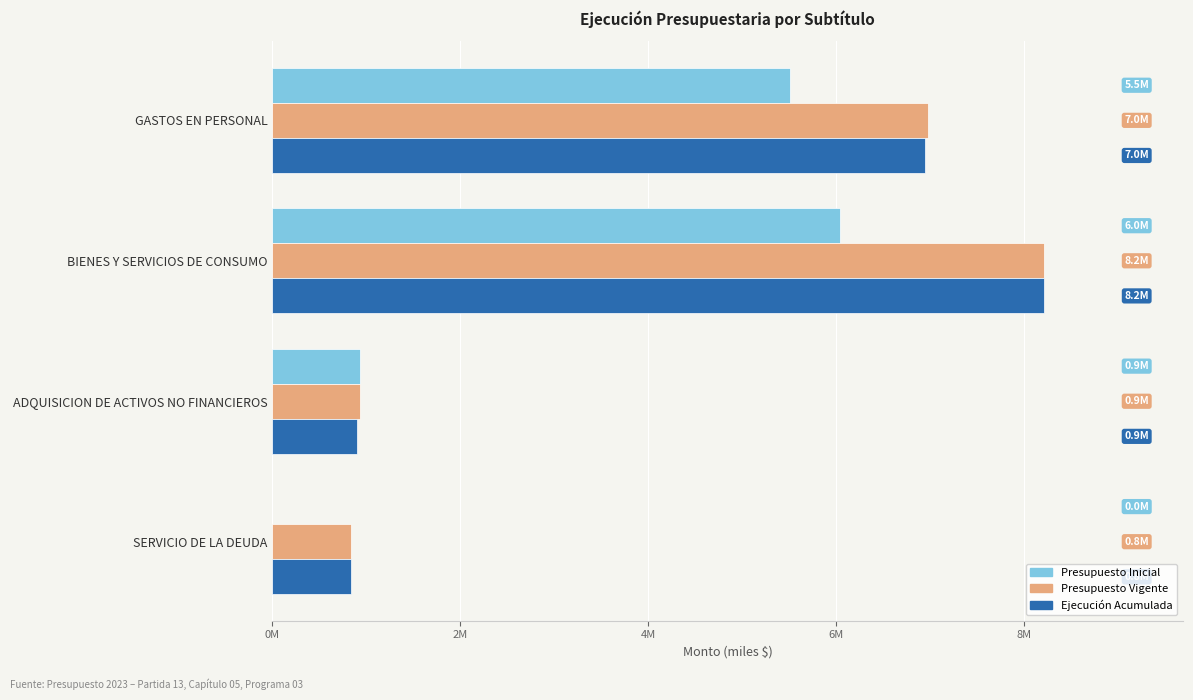

What are all the series names shown in the legend?

Presupuesto Inicial, Presupuesto Vigente, Ejecución Acumulada